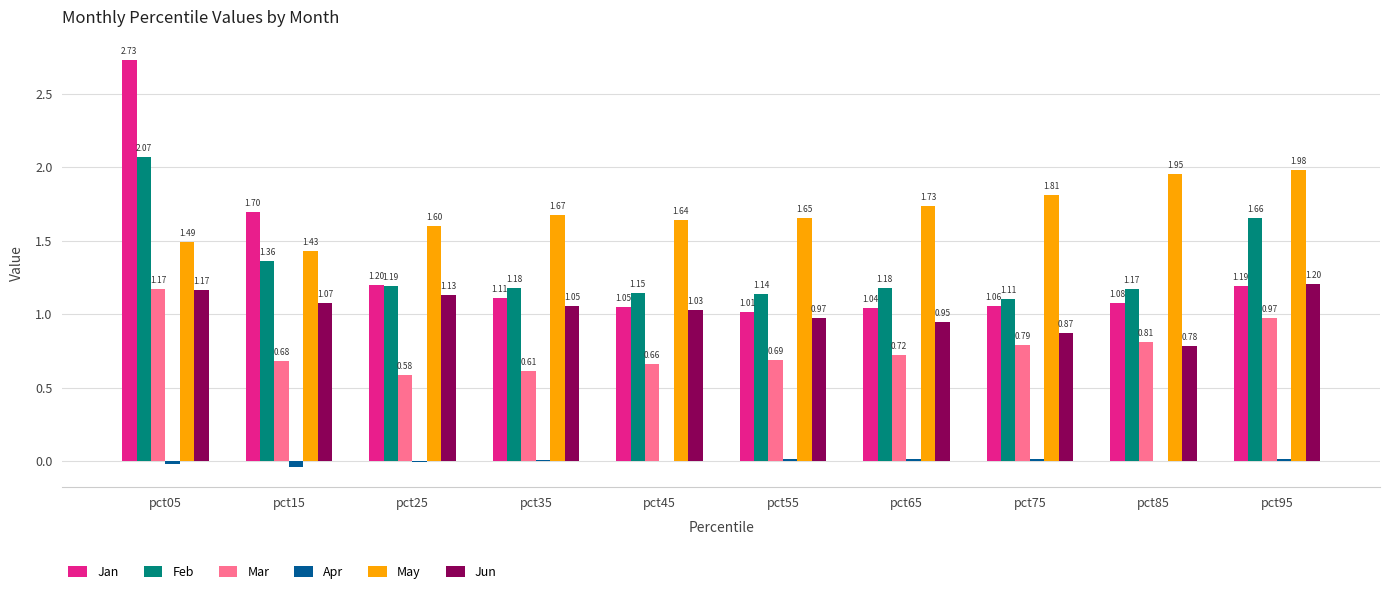

Which series has the largest total across all categories?

May